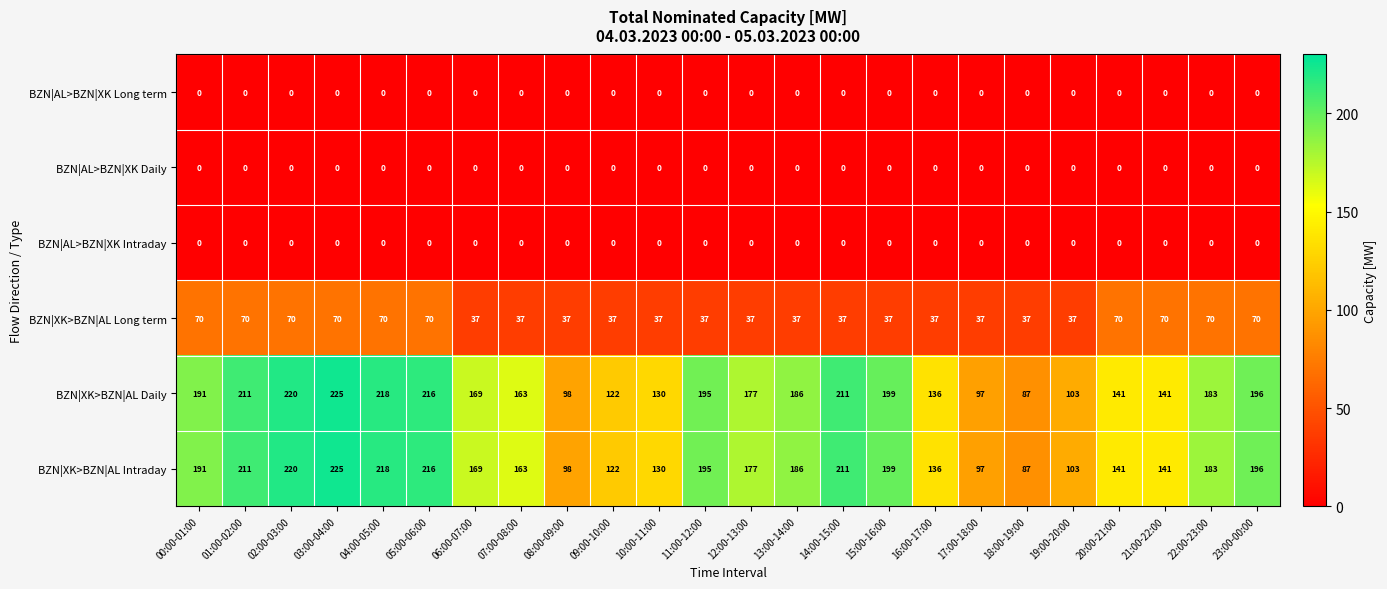

What is the total value across all series at 22:00-23:00?

436